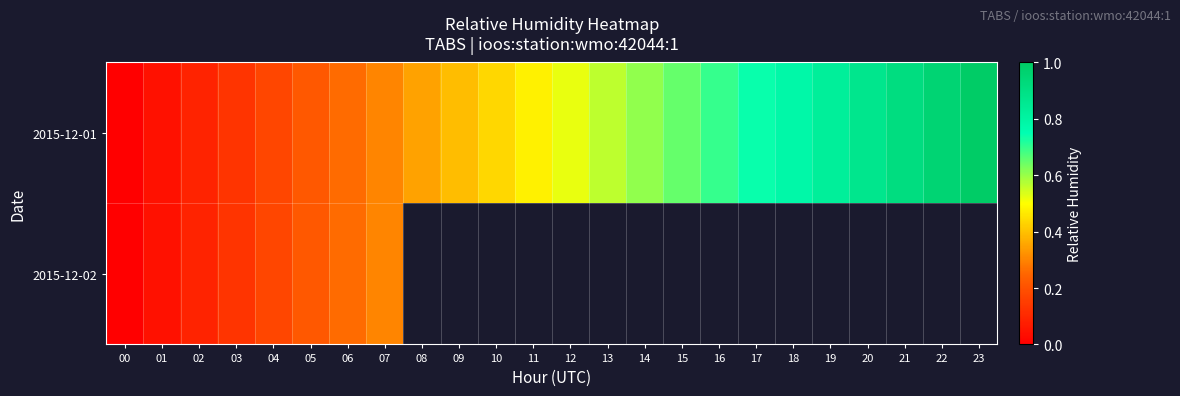

Is the value of 2015-12-01 at 11 greater than the value of 2015-12-02 at 00?

Yes